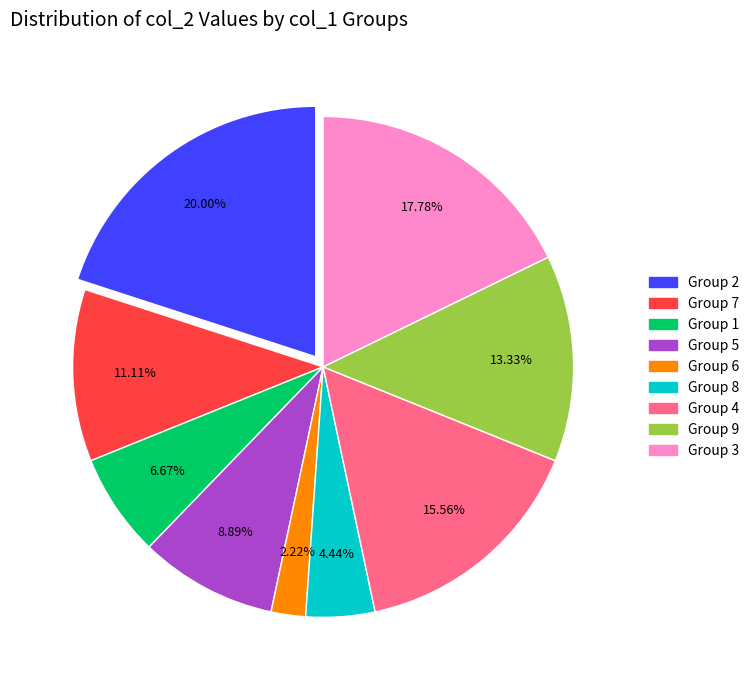

Is there any slice that represents more than half of the pie?

No